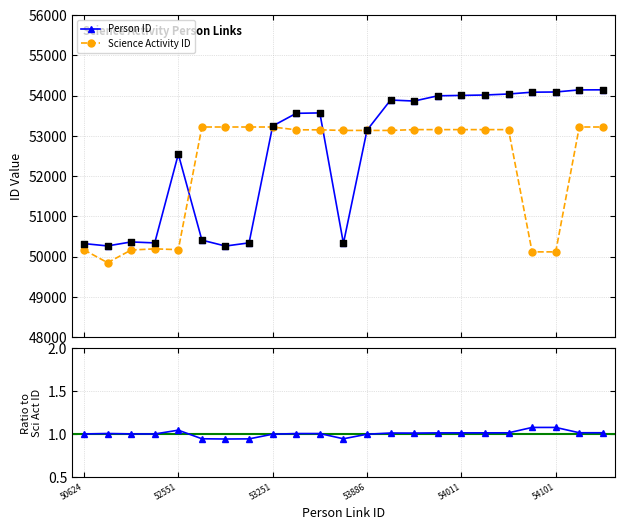

Which series contains the lowest Y value?

Science Activity ID